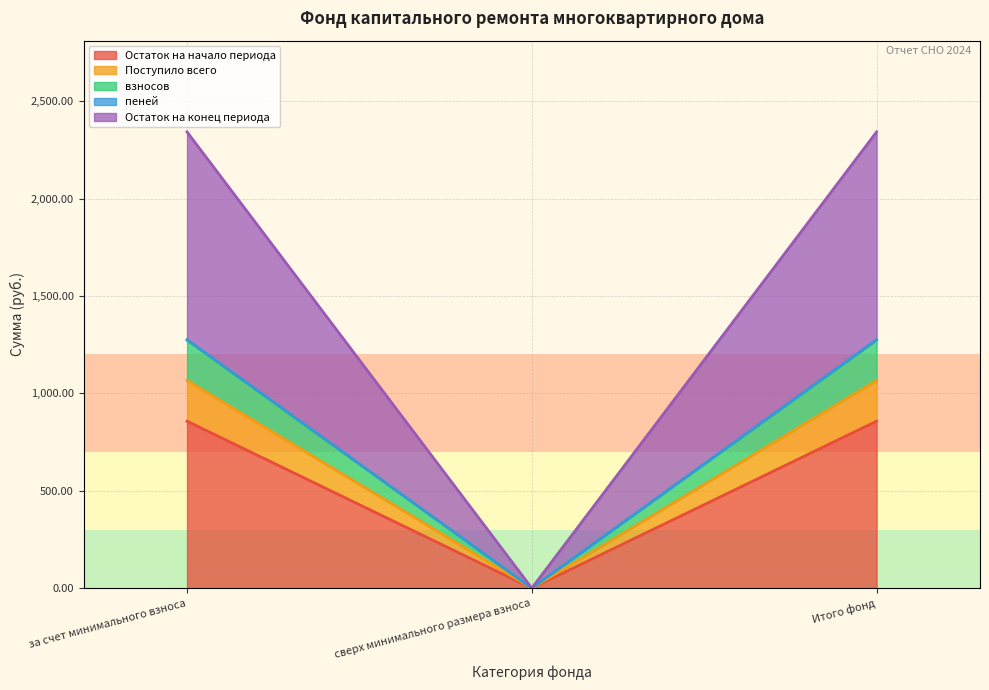

Between Итого фонд and сверх минимального размера взноса, which is larger?

Итого фонд